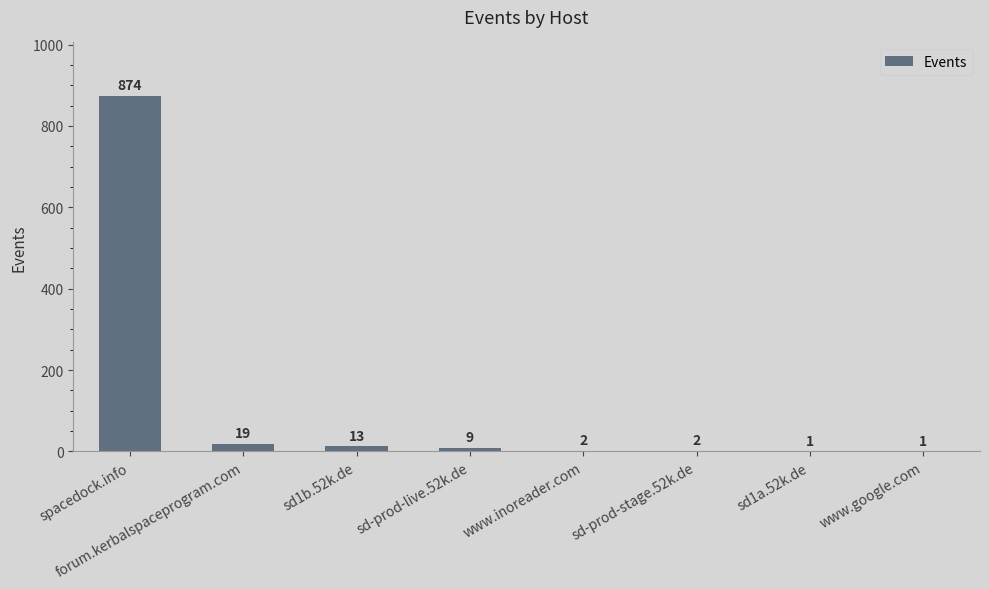

Are the bars grouped side by side (vs. stacked)?

No